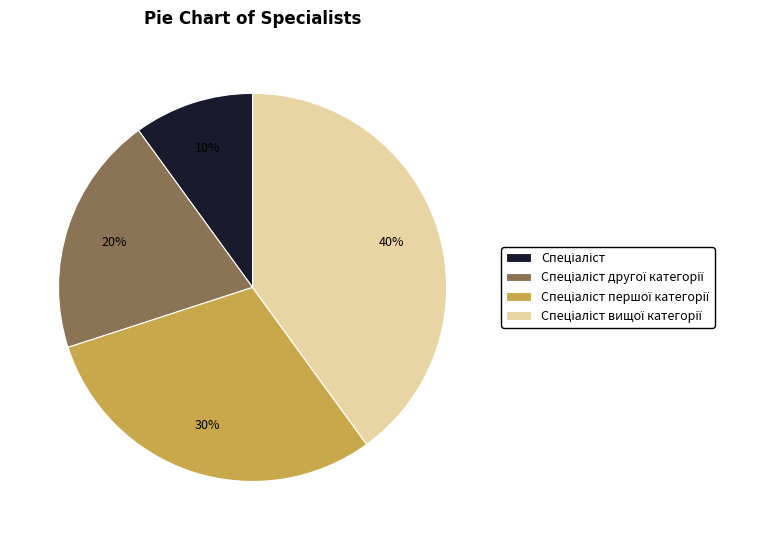

To the nearest percent, what is the average slice percentage?

25%